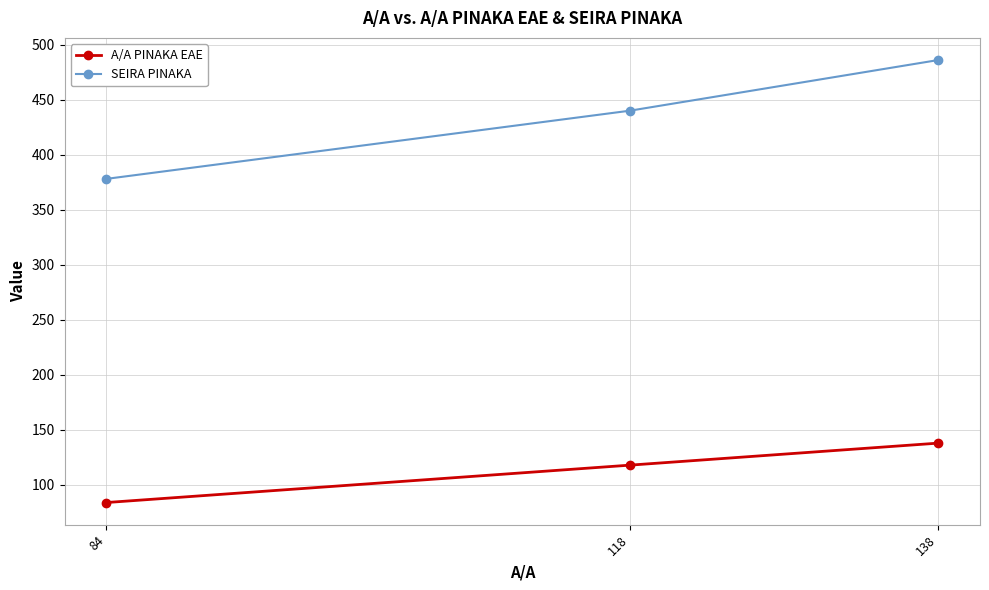

What is the difference between the maximum and minimum values in the A/A PINAKA EAE series?

54